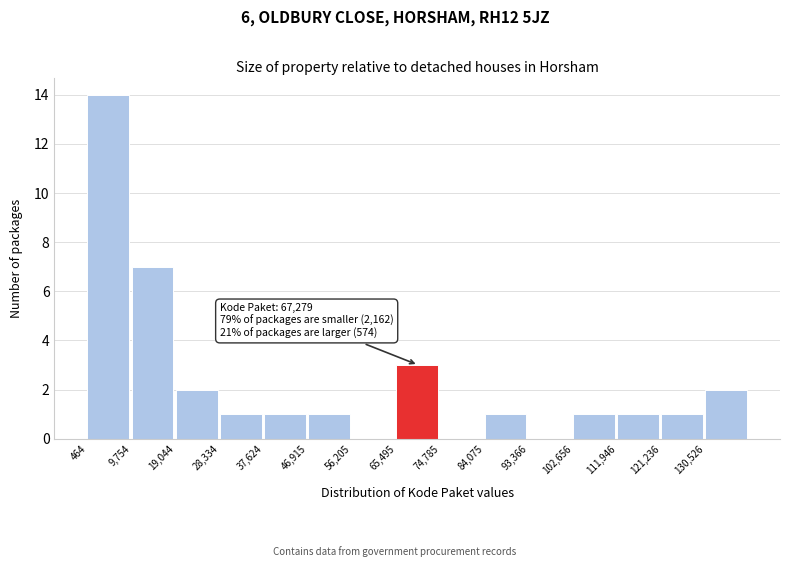

Which range on the x-axis has the tallest bar?

0 to 10000